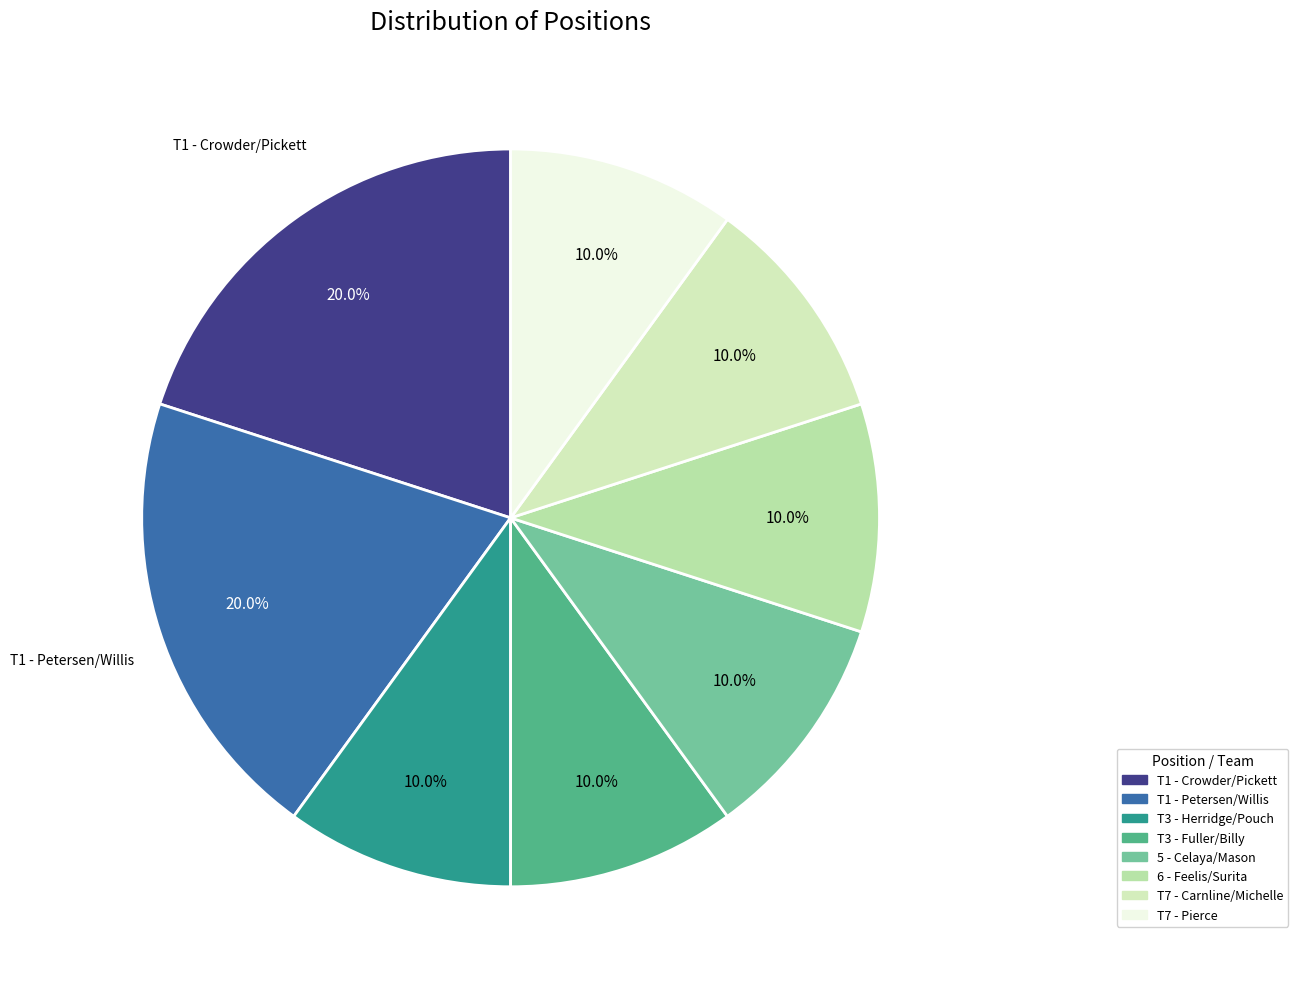

Count the number of slices in the pie.

8